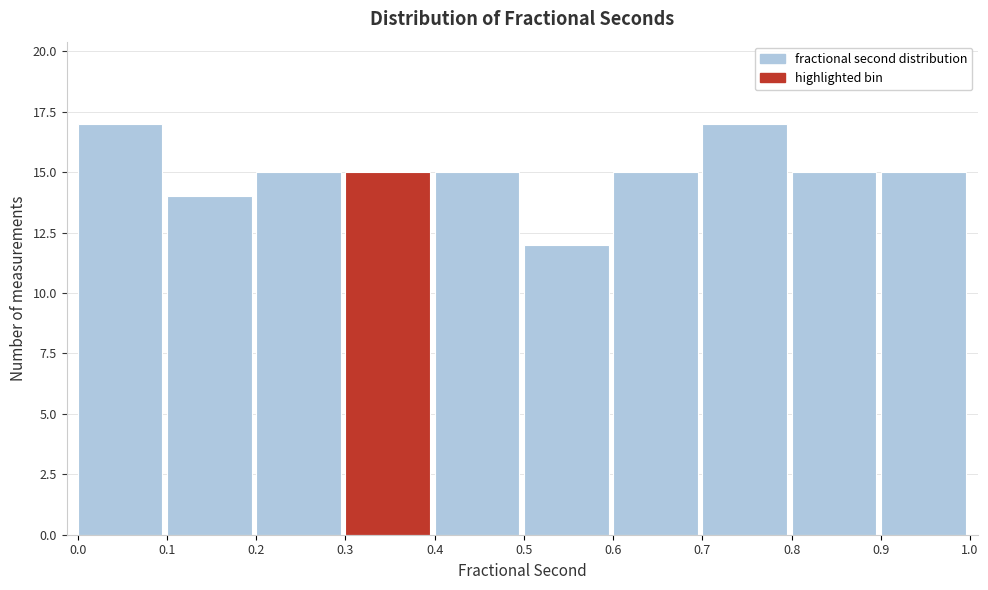

Reading left to right, list all the values displayed in this chart.

0.0=17	0.1=14	0.2=15	0.3=15	0.4=15	0.5=12	0.6=15	0.7=17	0.8=15	0.9=15